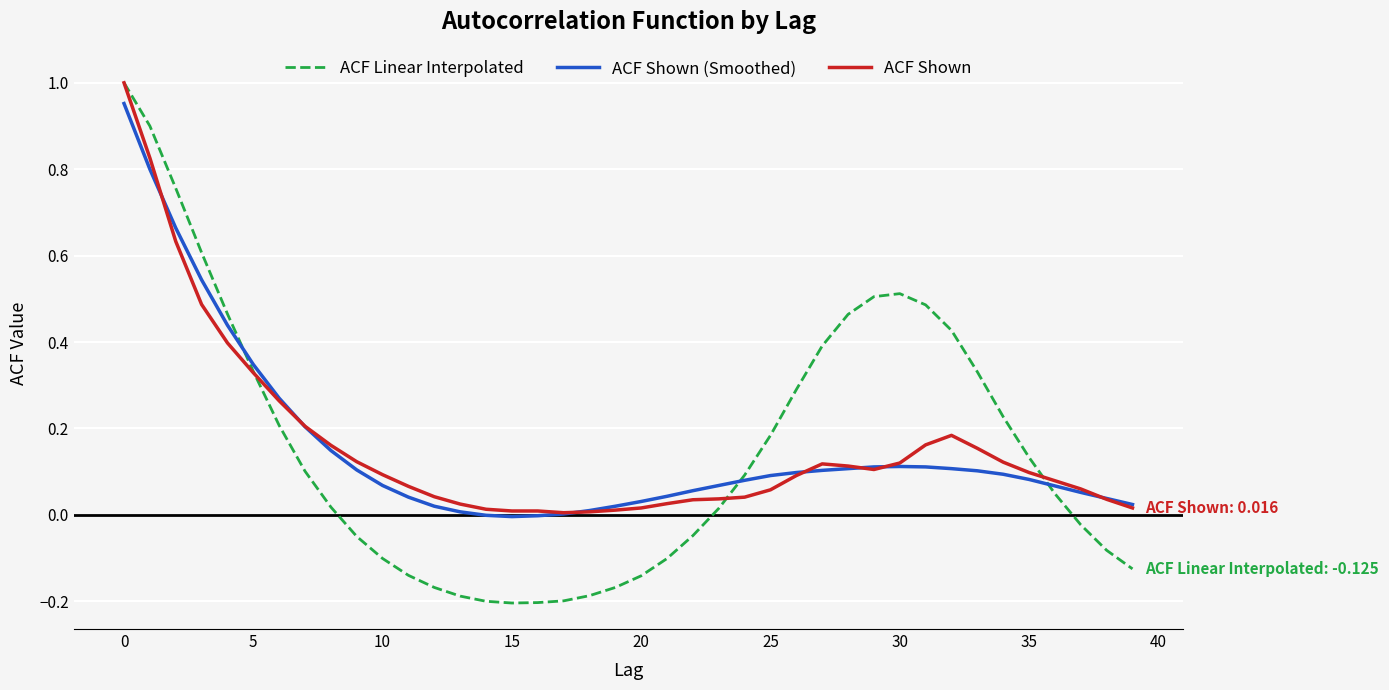

What is the difference between the maximum and minimum values in the ACF Linear Interpolated series?

1.2